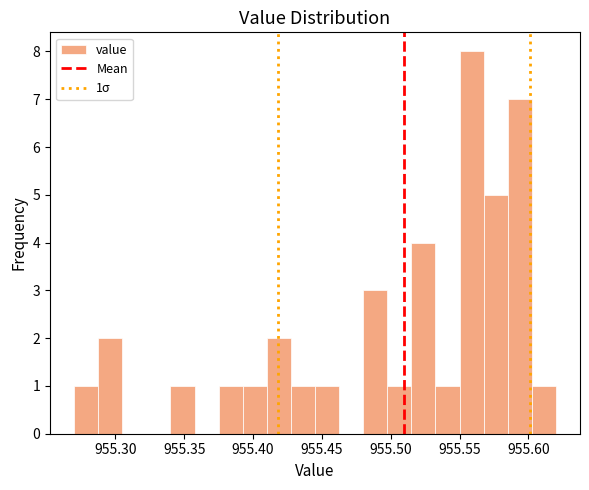

Around what value on the x-axis is the tallest bar? Give the approximate position of its centre, as read against the axis.

955.560